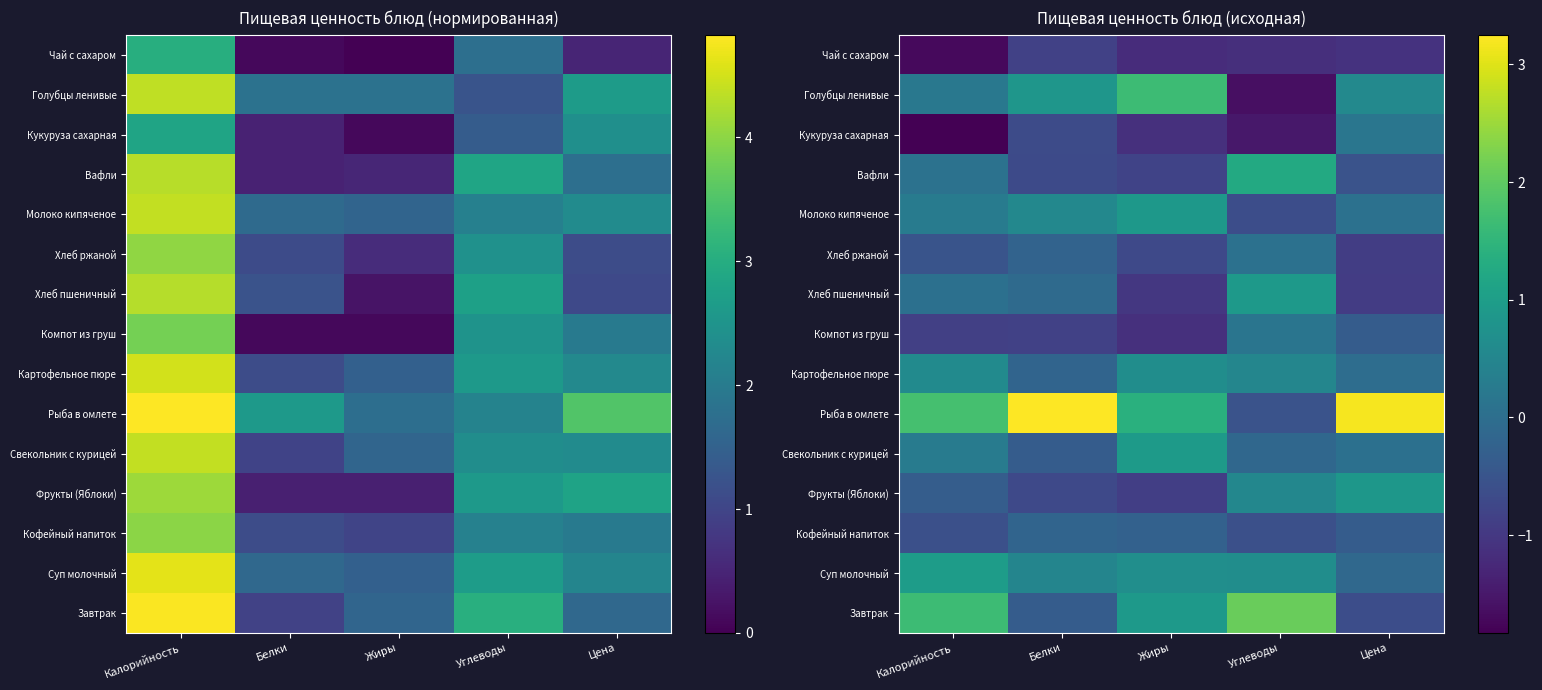

How many values in Картофельное пюре are above zero?

3